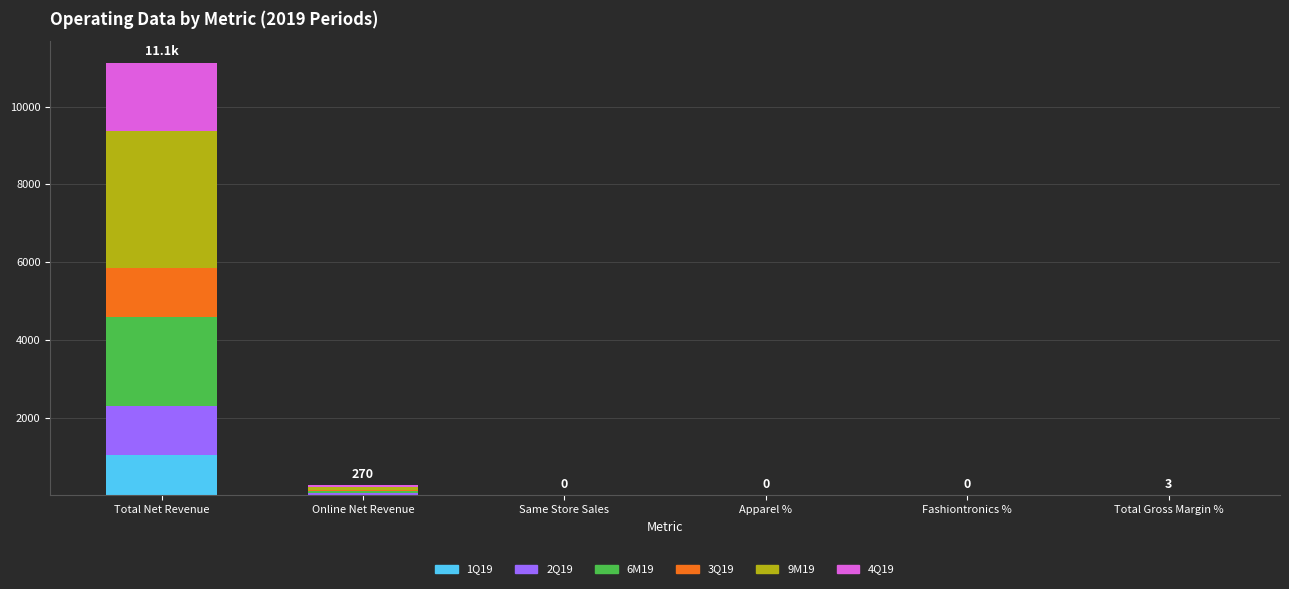

Are the bars grouped side by side (vs. stacked)?

No